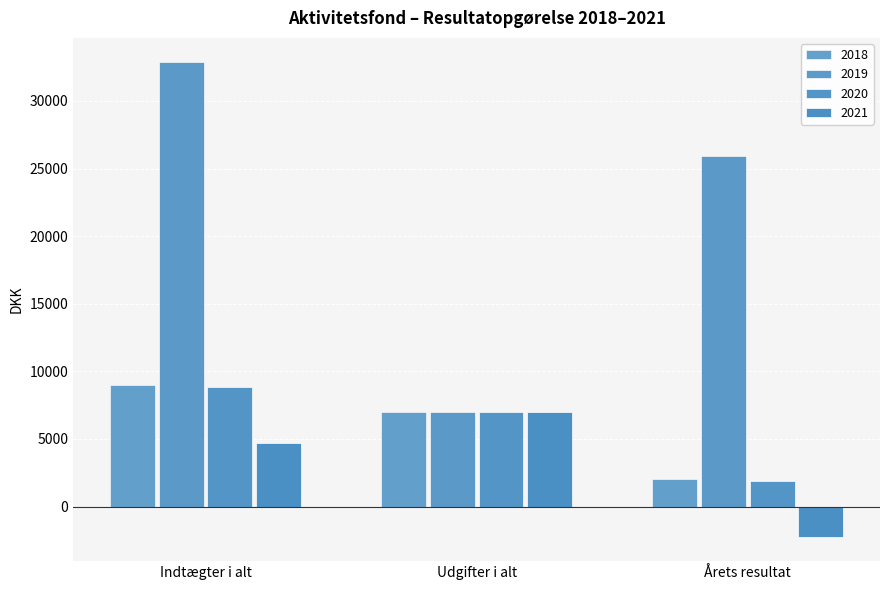

Is it true that 2018 equals 12119.2 at Udgifter i alt?

False